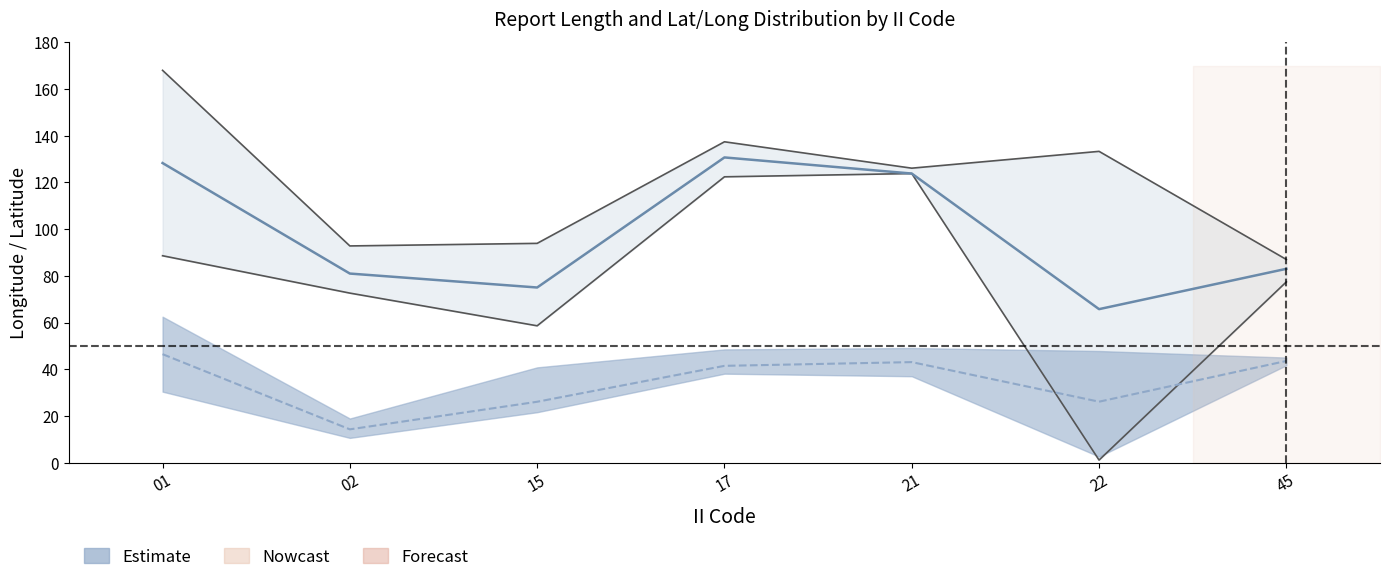

True or false: LAT mean and LONG mean cross at least once.

False